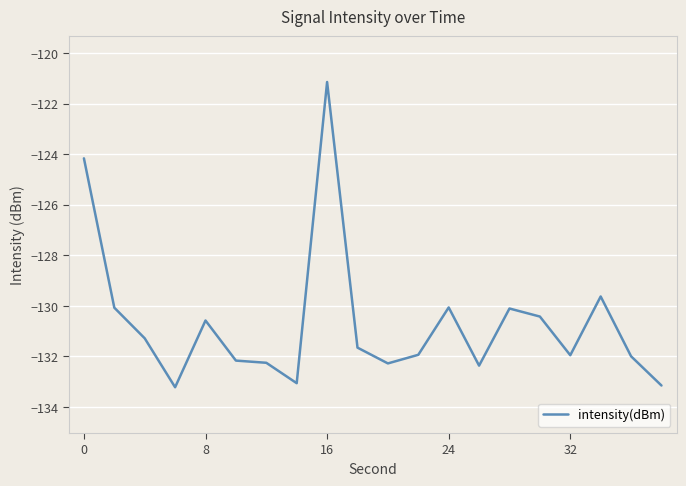

How many lines are shown in the chart?

1